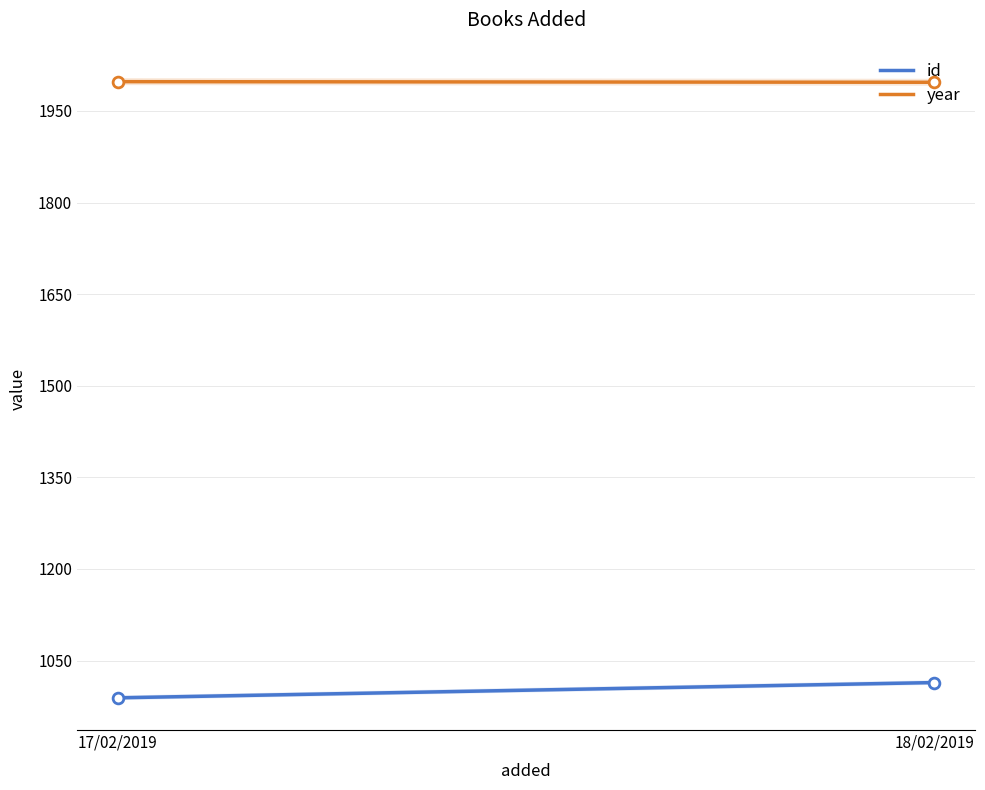

At which category is the sum across all series the highest?

18/02/2019